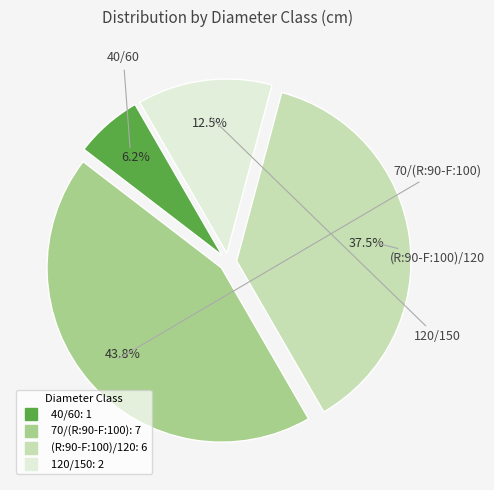

Does (R:90-F:100)/120 represent more than half of the total?

No